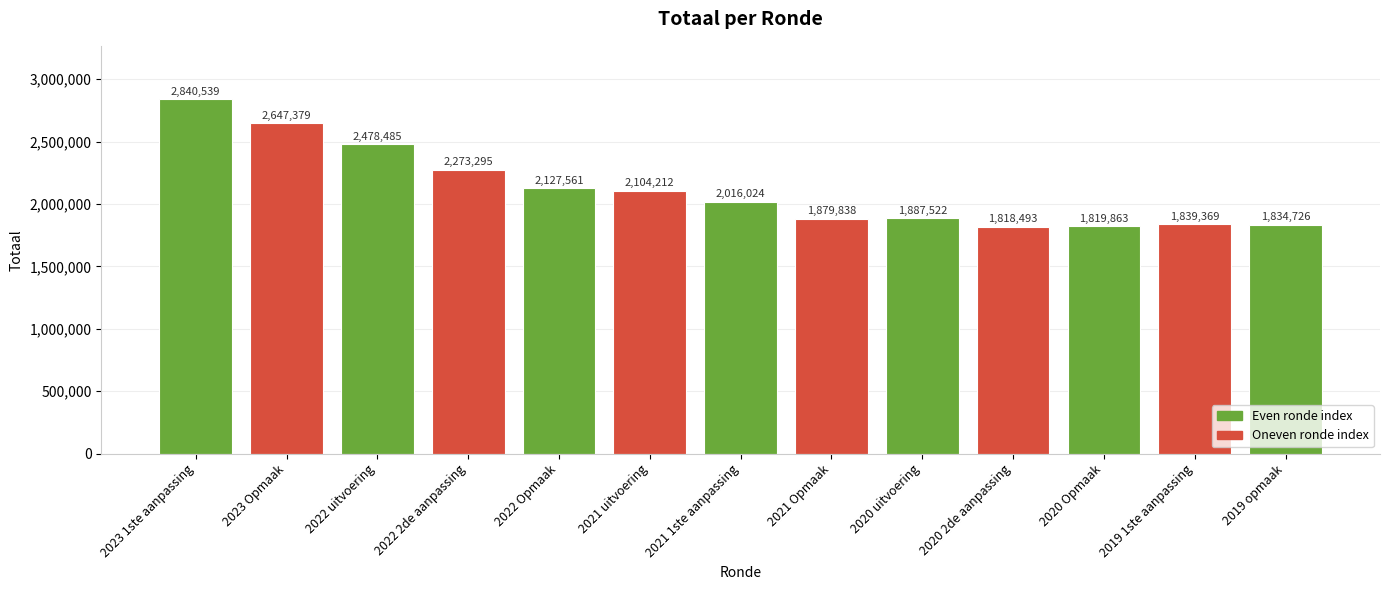

What is the value of the 6th bar from the left?

2104212